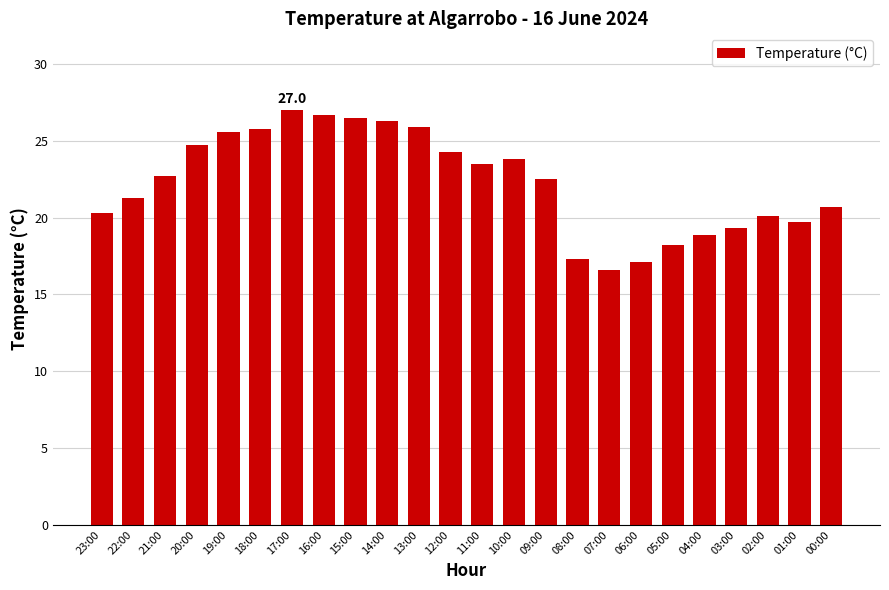

What is the minimum value shown in the chart?

16.6